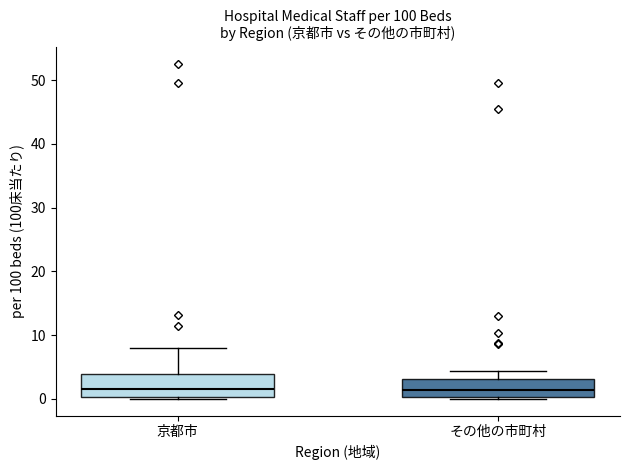

Reading left to right, transcribe this box plot: for each box, give where its median line is, the range the box spans, and where its two whiskers end, as read against the y-axis. The values are not printed on the chart, so give them approximately, as read against the axis.

京都市: median 2, box 0 to 4, whiskers 0 to 8
その他の市町村: median 1, box 0 to 3, whiskers 0 to 4